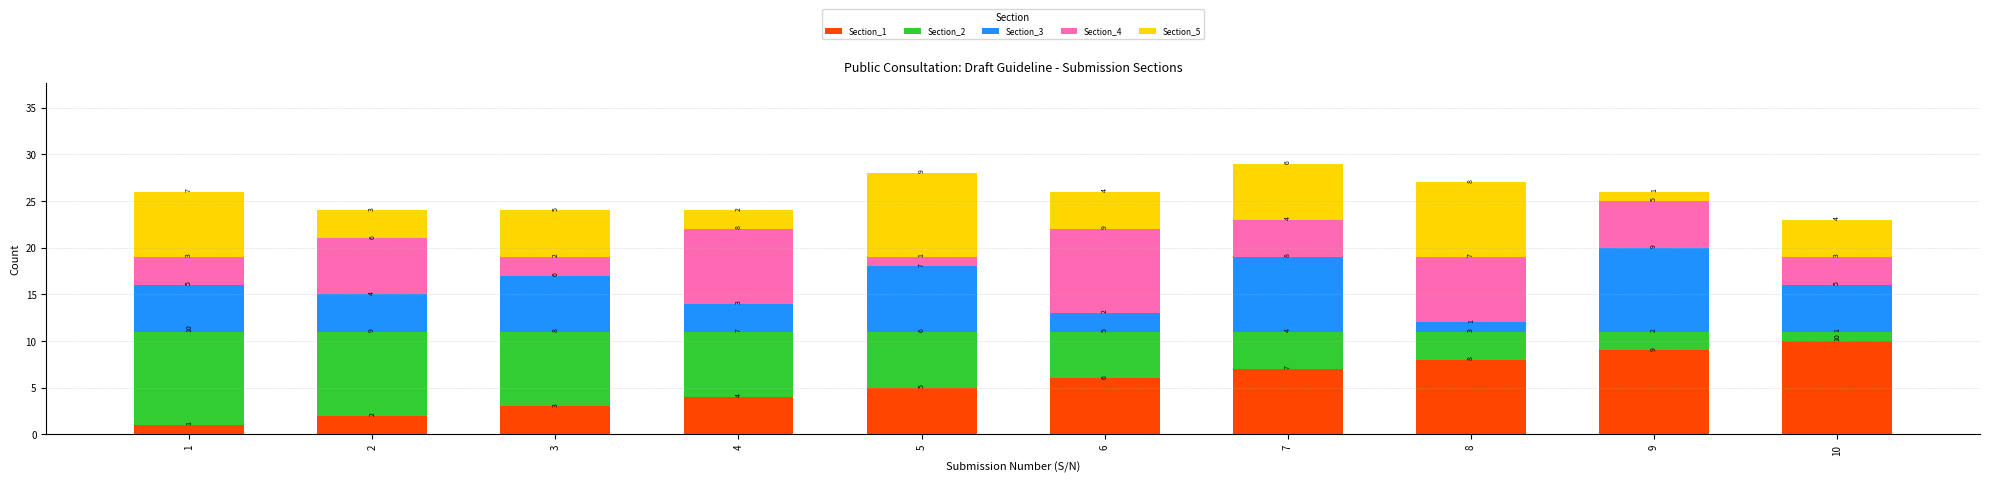

True or false: Section_1 has a value of 1 at 1.

True